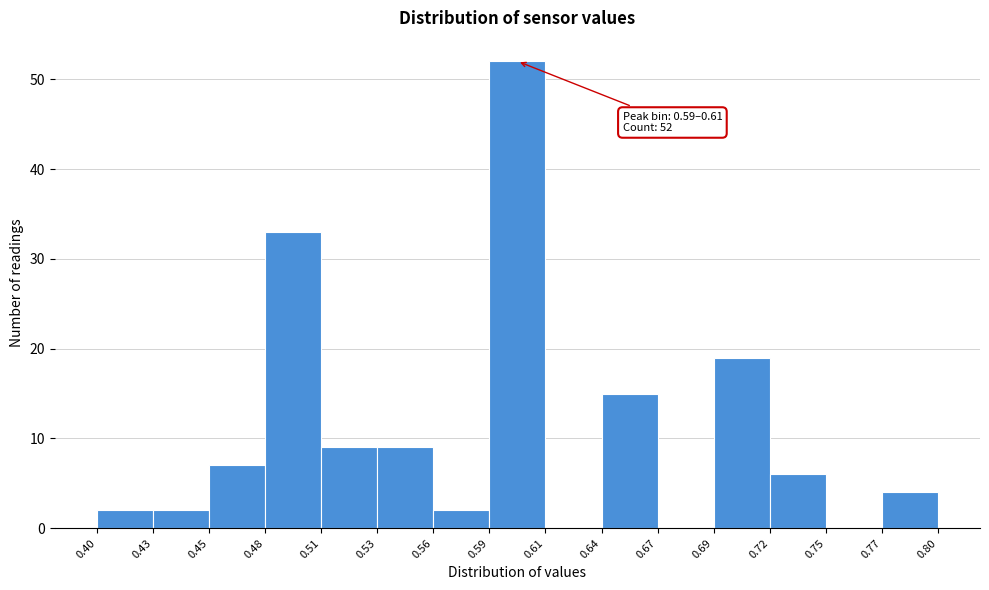

Which range on the x-axis has the tallest bar?

0.59 to 0.61